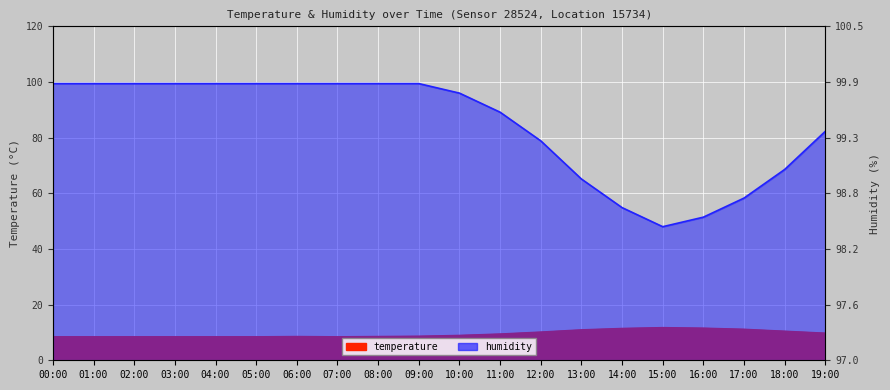

What are all the series names shown in the legend?

temperature, humidity